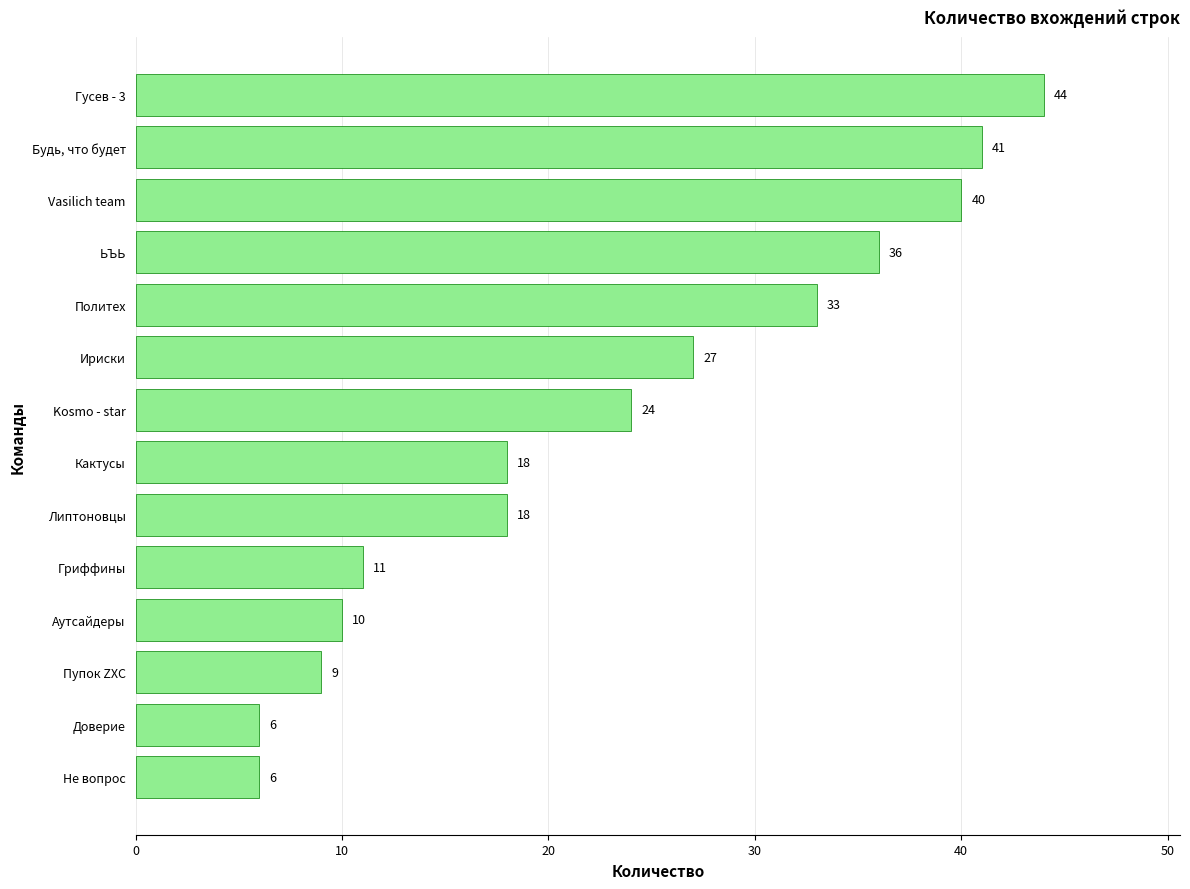

Read the value at Гриффины.

11